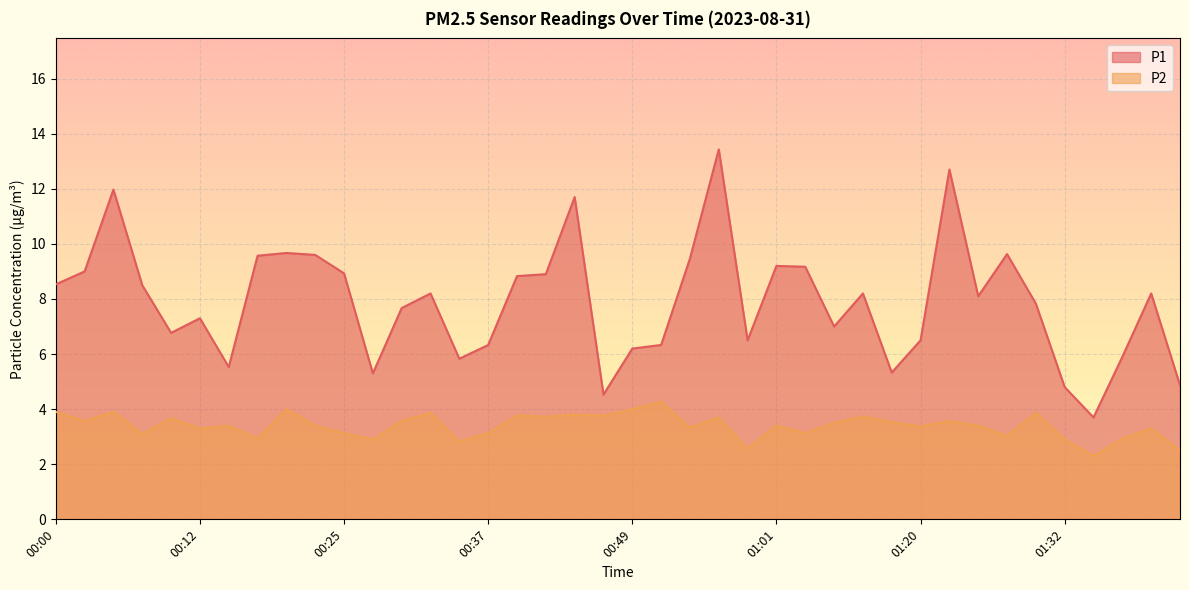

Between 01:17 and 00:27, which is larger?

01:17